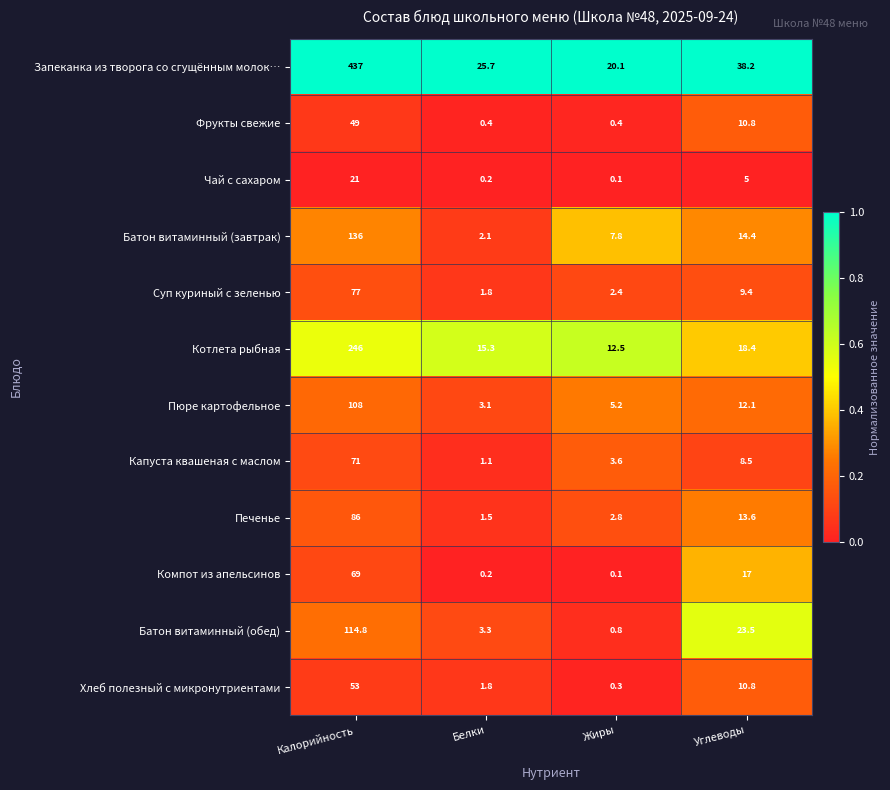

Where is Фрукты свежие nearest to the value 24?

Углеводы